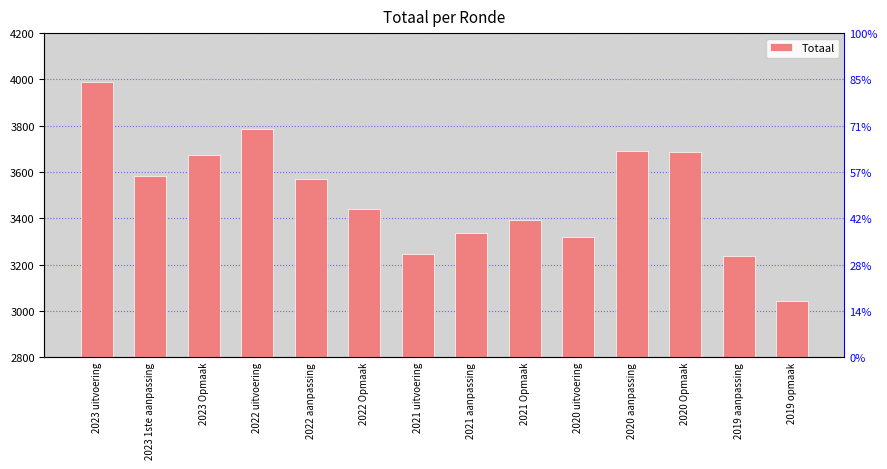

How many distinct data groups are displayed?

1